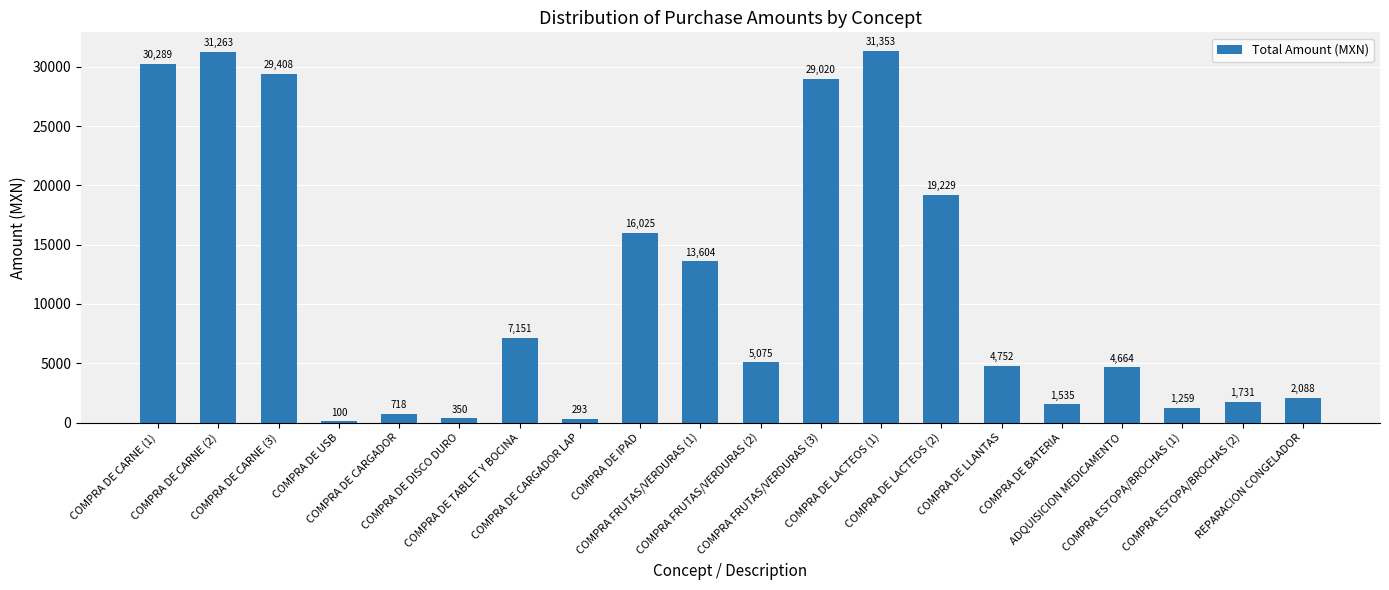

Which category has the highest value across all series?

COMPRA DE LACTEOS (1)